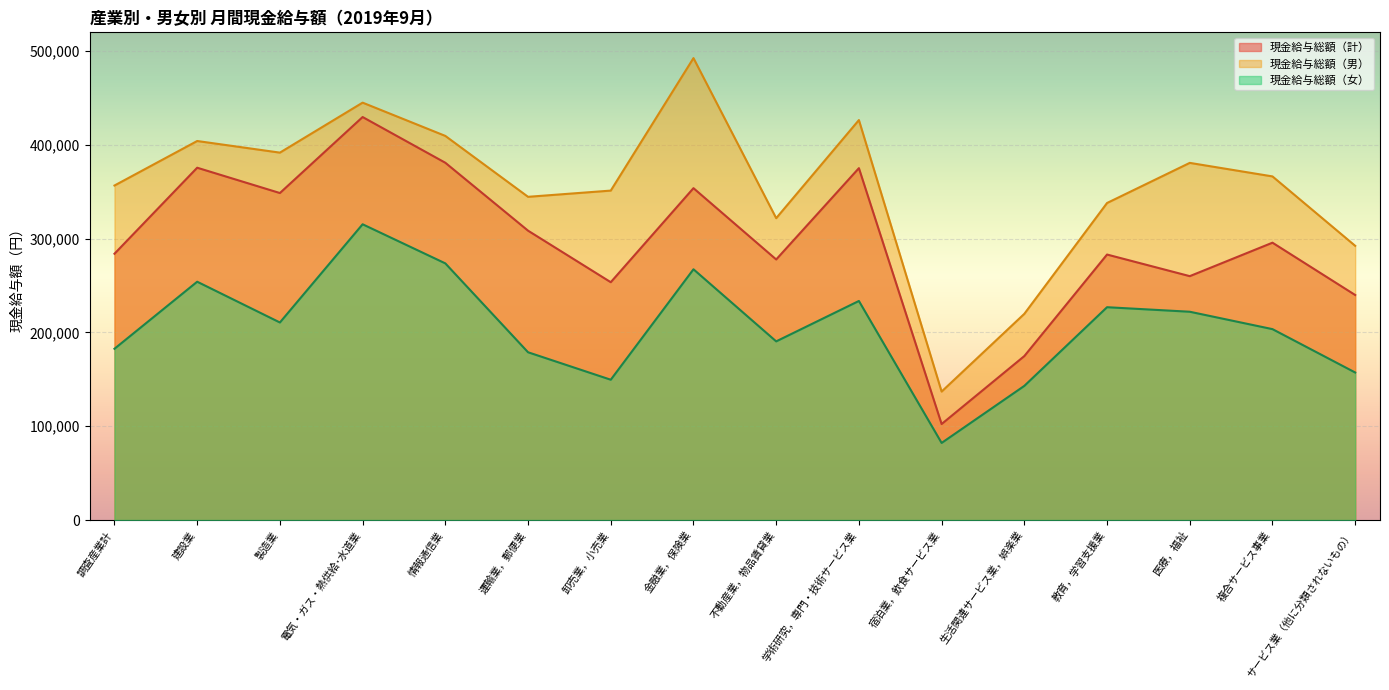

True or false: 現金給与総額（女） and 現金給与総額（男） intersect in this chart.

False